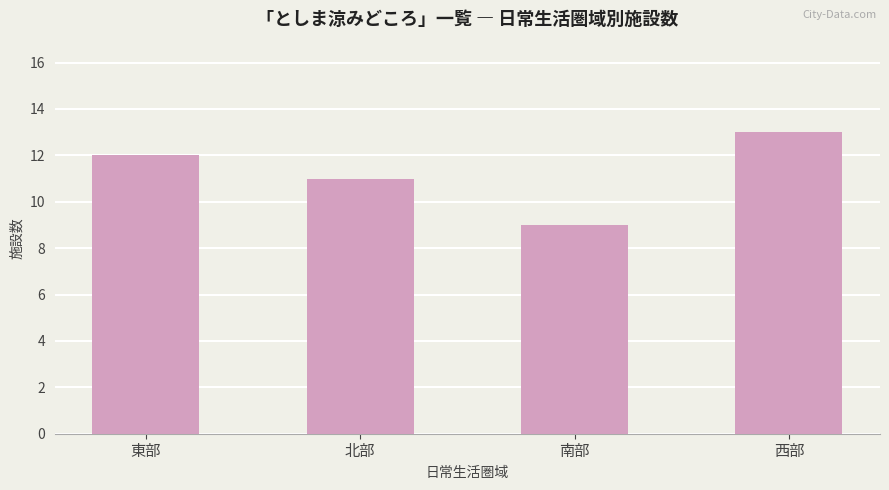

What is the label of the 2nd bar from the right?

南部